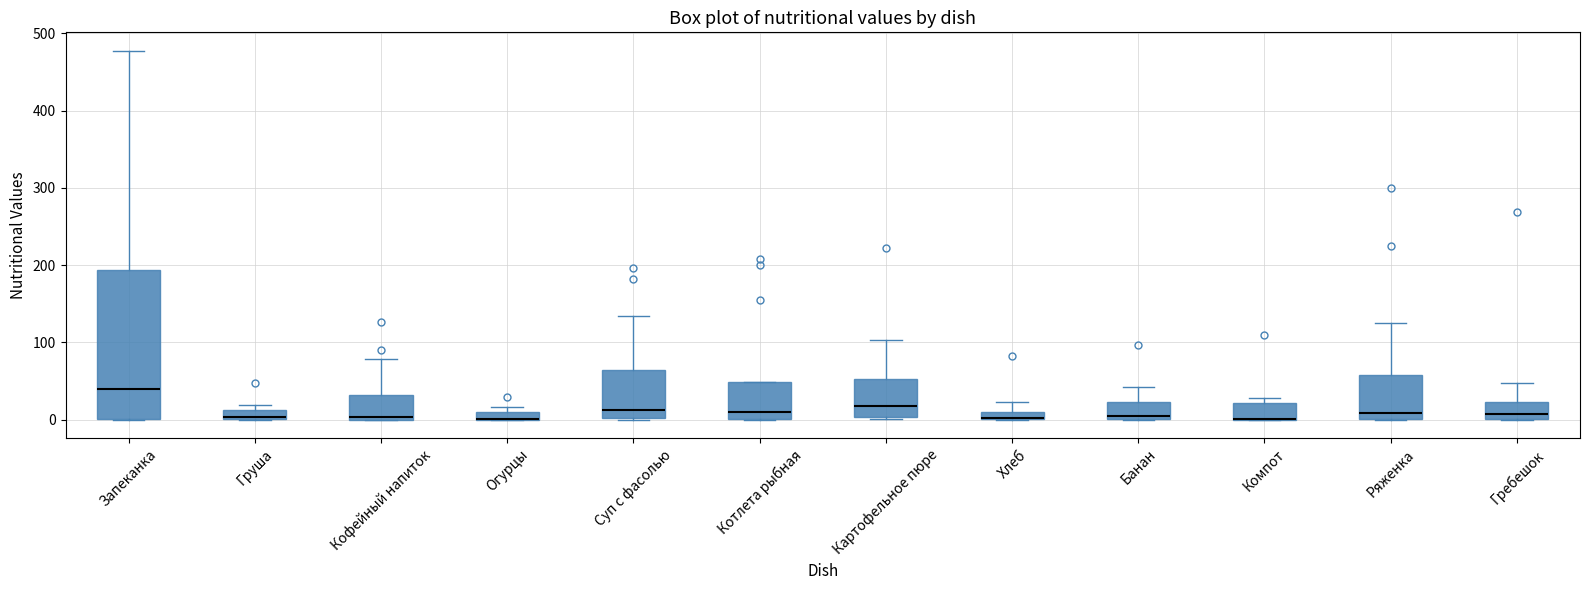

Where does the upper whisker of the box for Кофейный напиток end on the y-axis? The values are not printed on the chart, so give them approximately, as read against the axis.

80